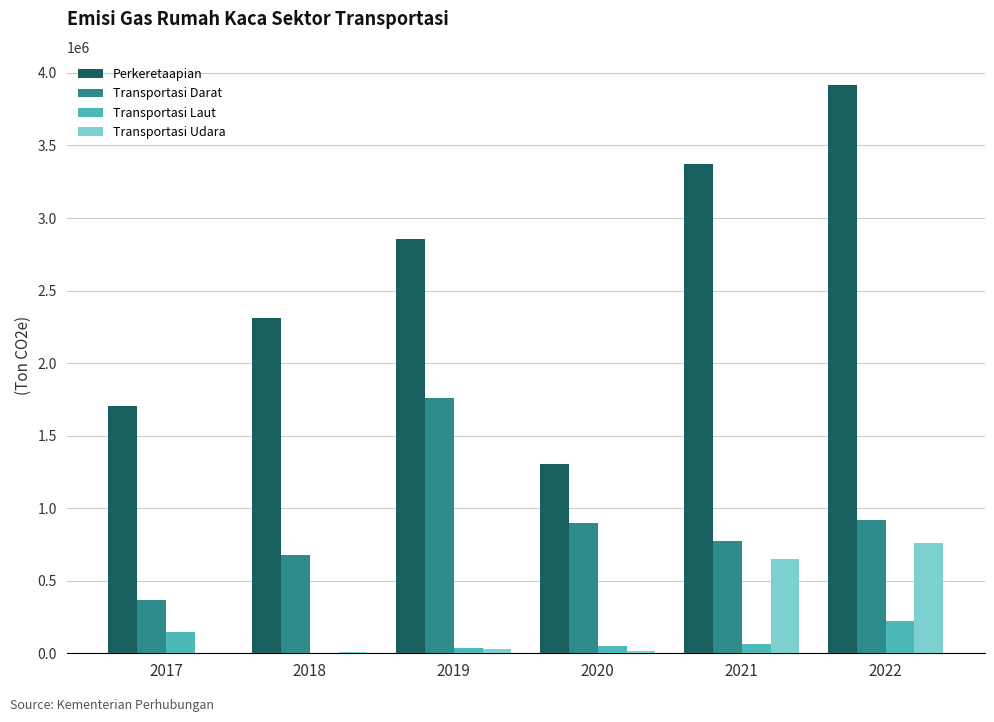

True or false: Transportasi Udara has a value of 1235197.6 at 2022.

False